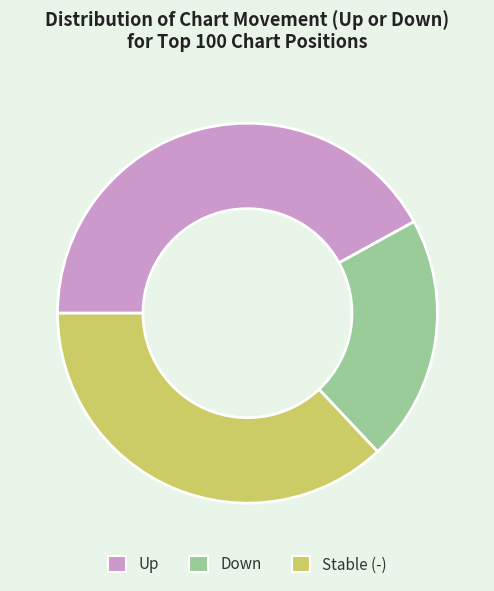

Between Stable (-) and Up, which is larger?

Up